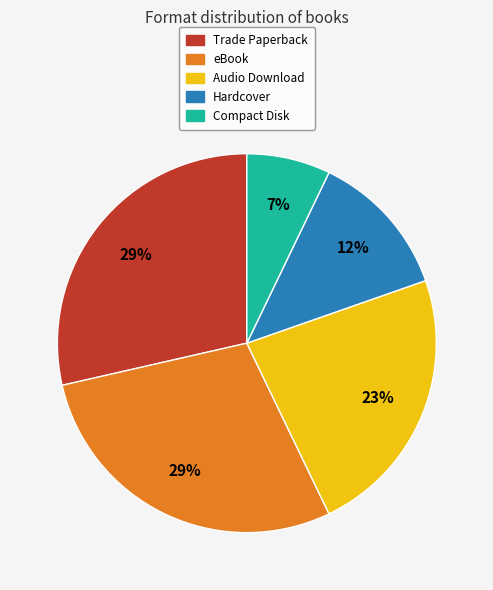

To the nearest percent, what is the average slice percentage?

20%